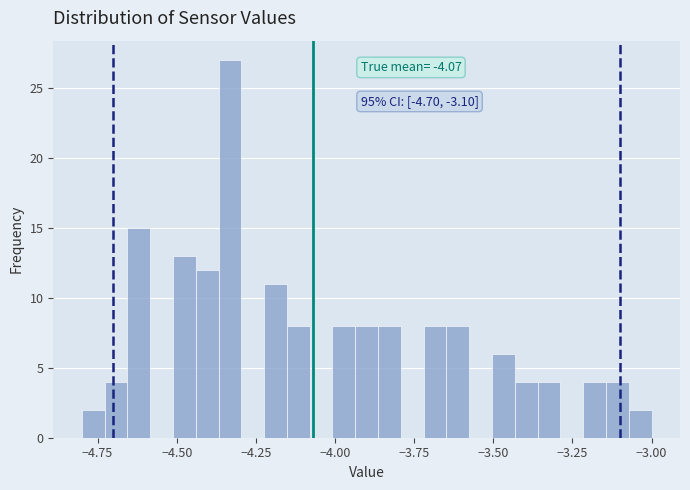

Around what value on the x-axis is the tallest bar? Give the approximate position of its centre, as read against the axis.

-4.35